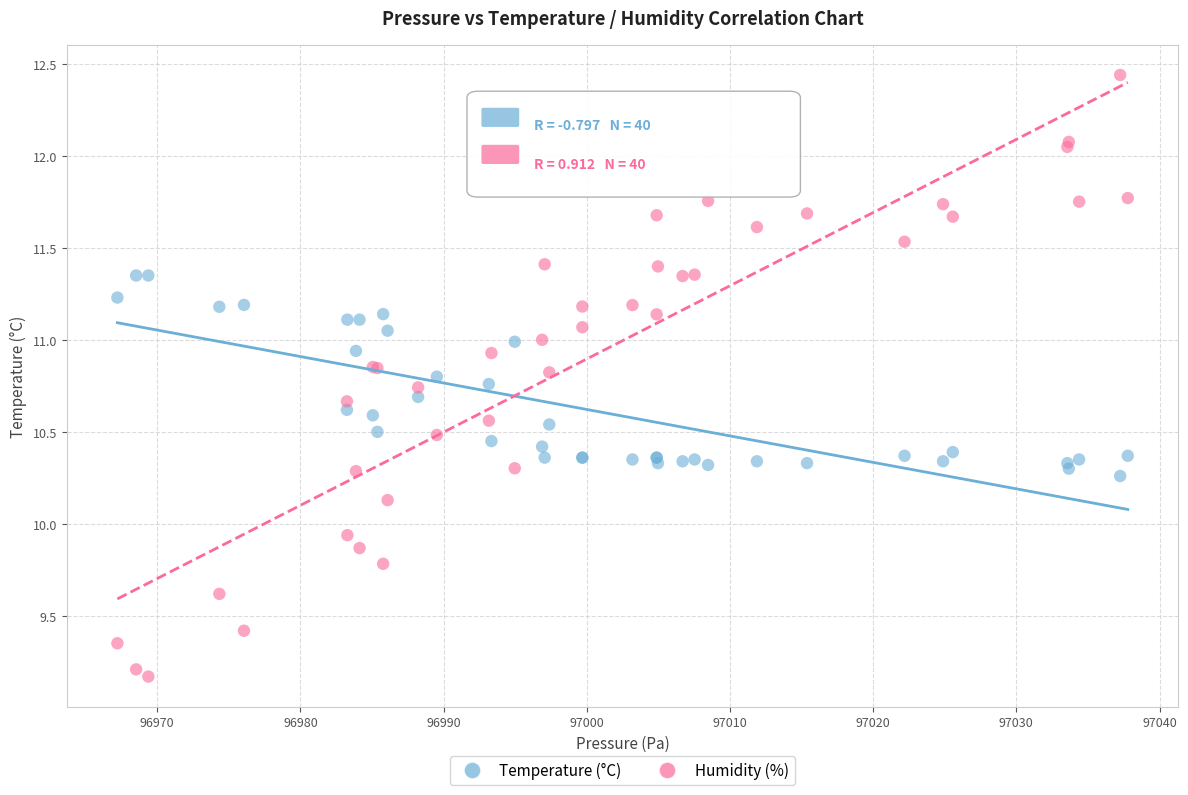

What are all the series names shown in the legend?

Temperature (°C), Humidity (%)